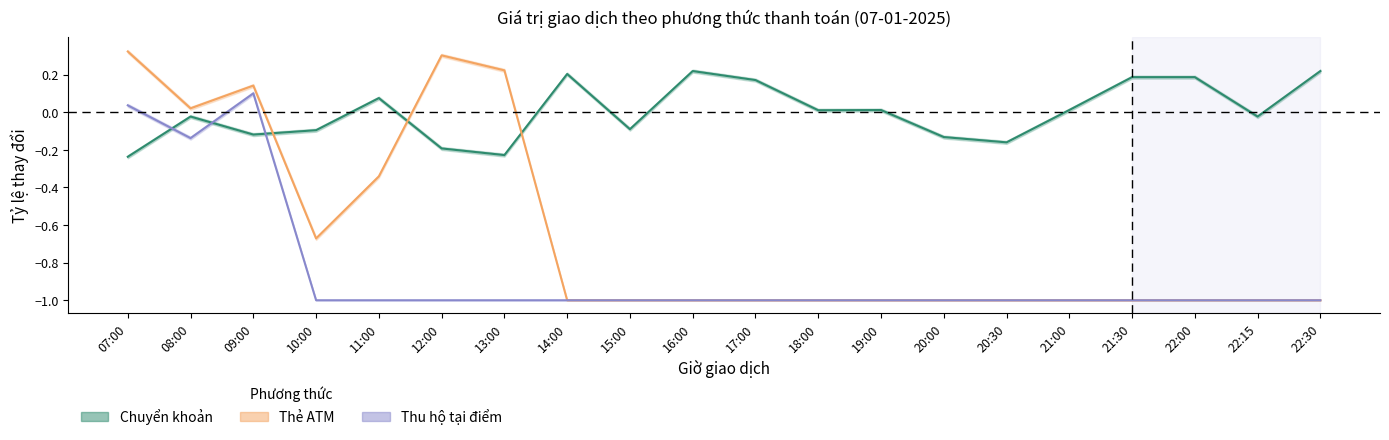

What is the difference between the highest and lowest values at 08:00?

0.2